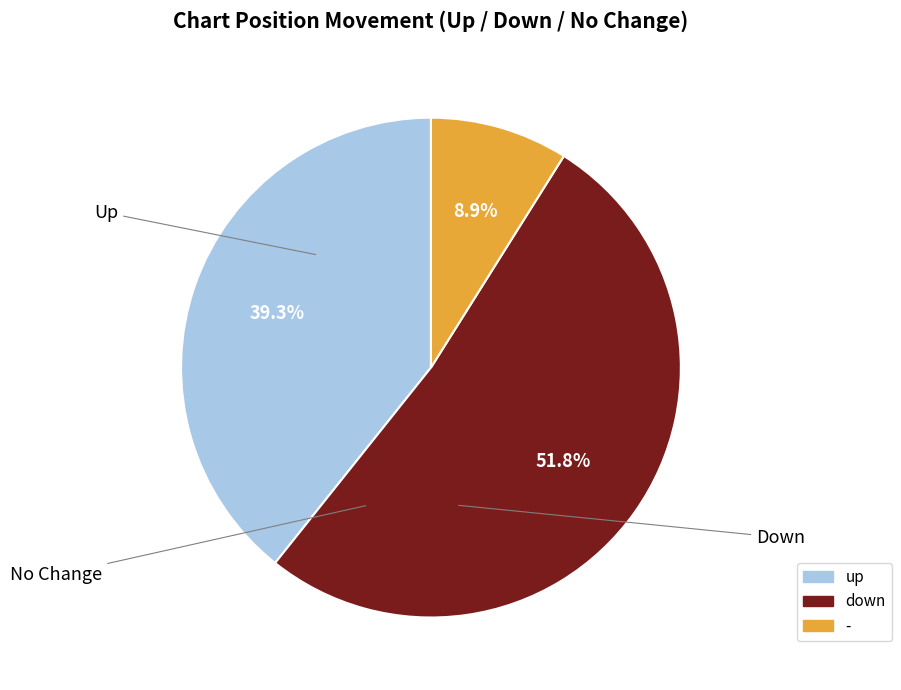

True or false: down accounts for 44% of the total.

False